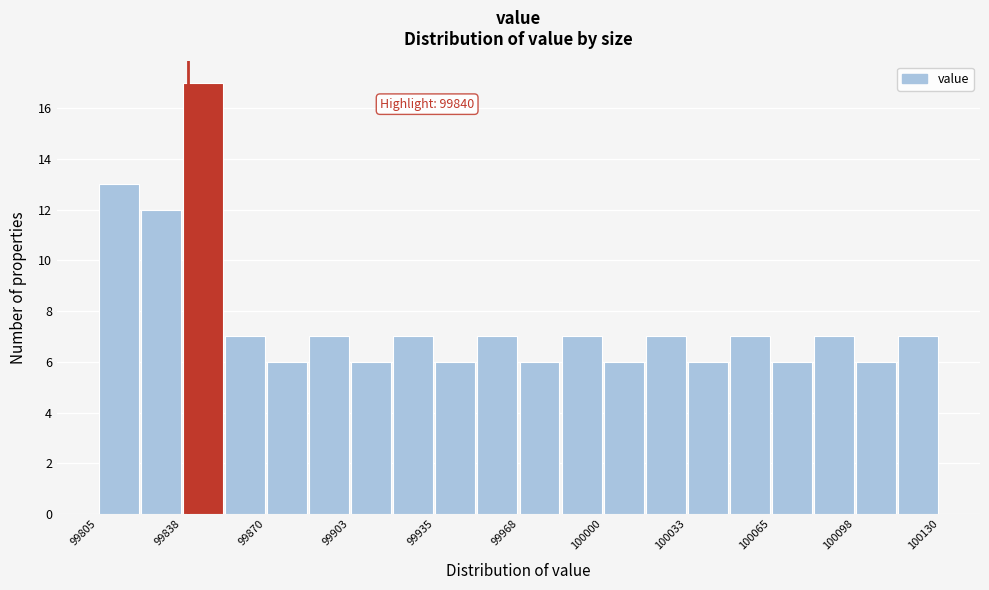

Around what value on the x-axis is the tallest bar? Give the approximate position of its centre, as read against the axis.

99845